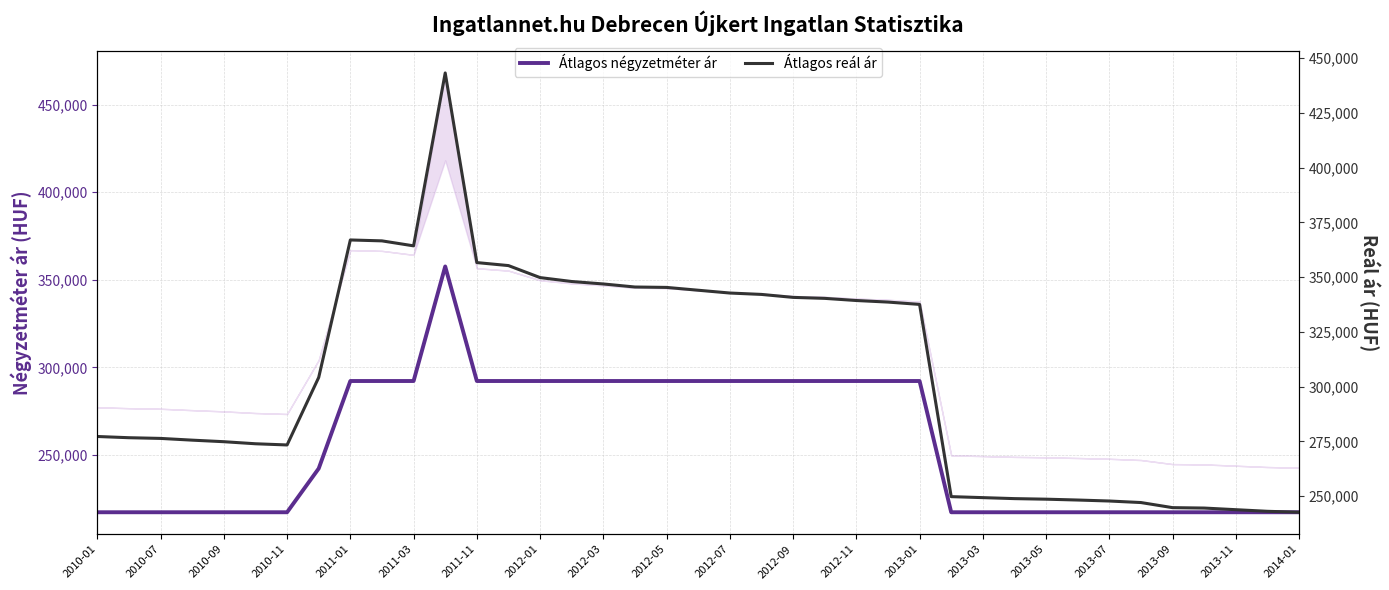

What are all the series names shown in the legend?

Átlagos négyzetméter ár, Átlagos reál ár